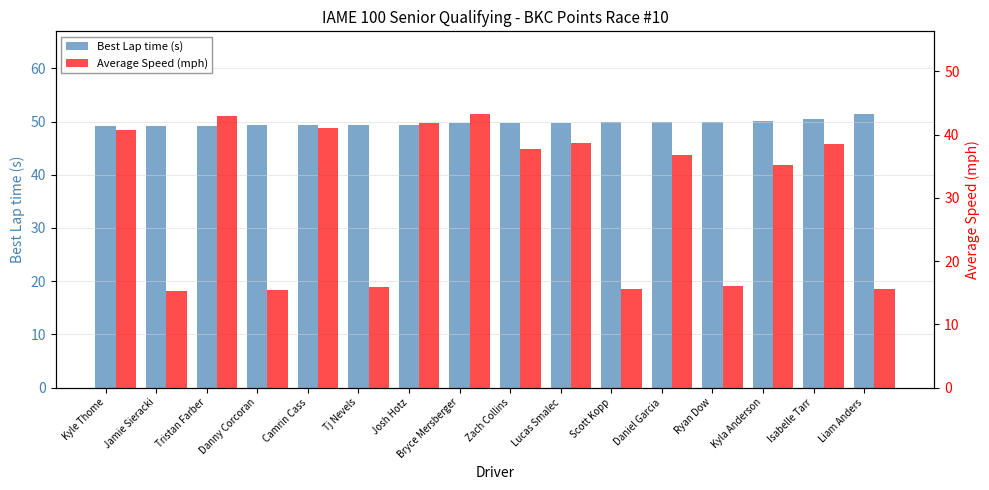

How many bars are there in total?

32